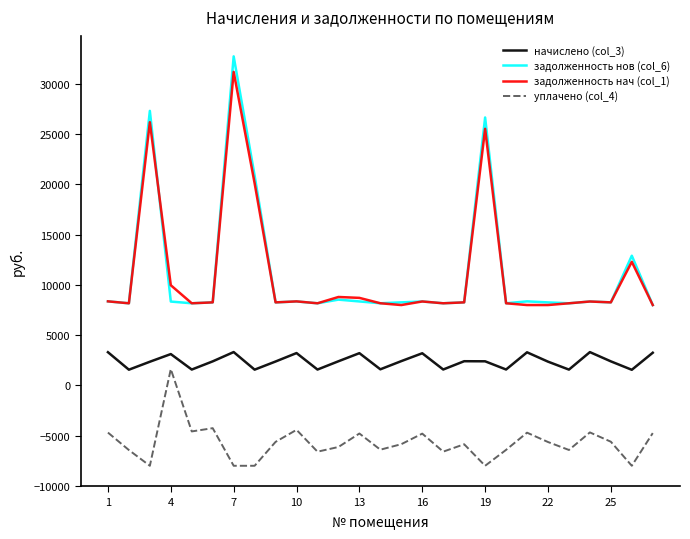

What is the lowest value of the начислено (col_3) series?

1555.0